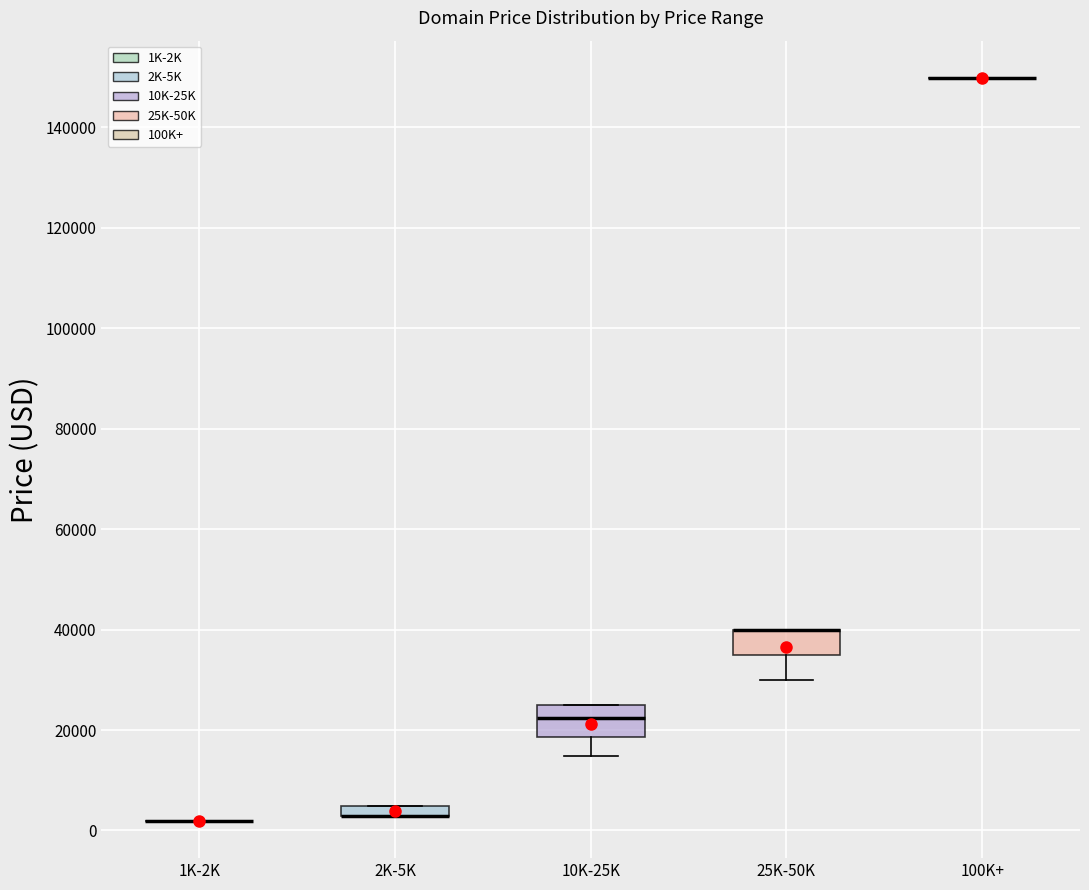

Where does the lower whisker of the box for 25K-50K end on the y-axis? The values are not printed on the chart, so give them approximately, as read against the axis.

30000